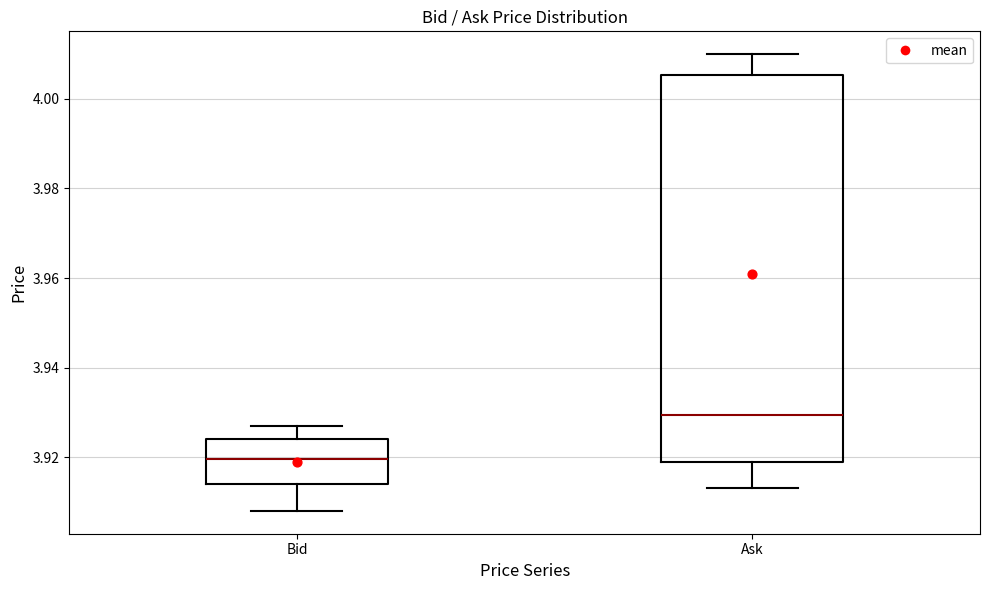

Where does the lower whisker of the box for Bid end on the y-axis? The values are not printed on the chart, so give them approximately, as read against the axis.

3.908